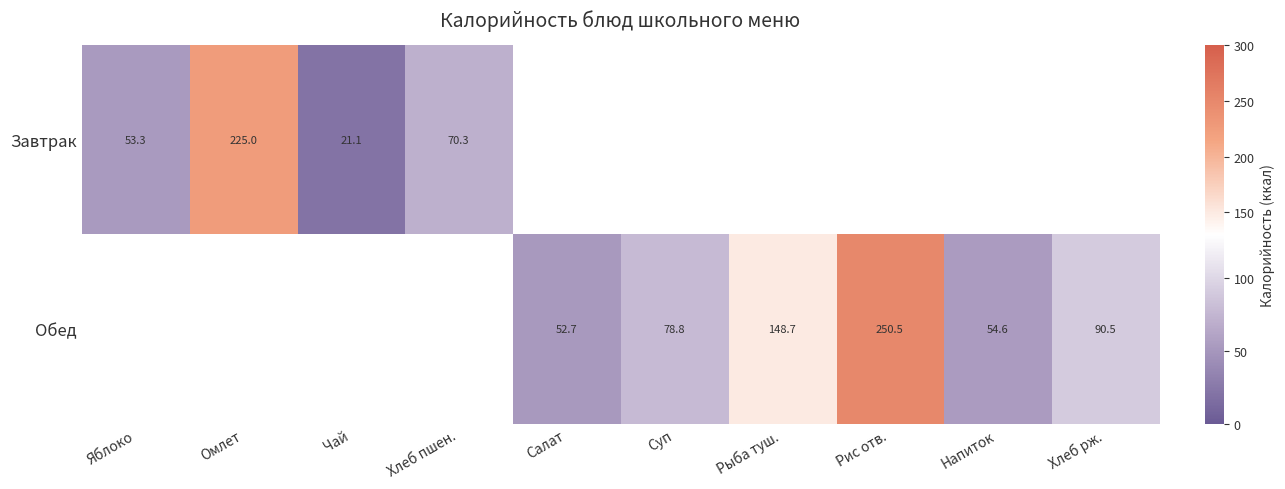

The Обед series shows 250.5 at Рис отв.. True or false?

True